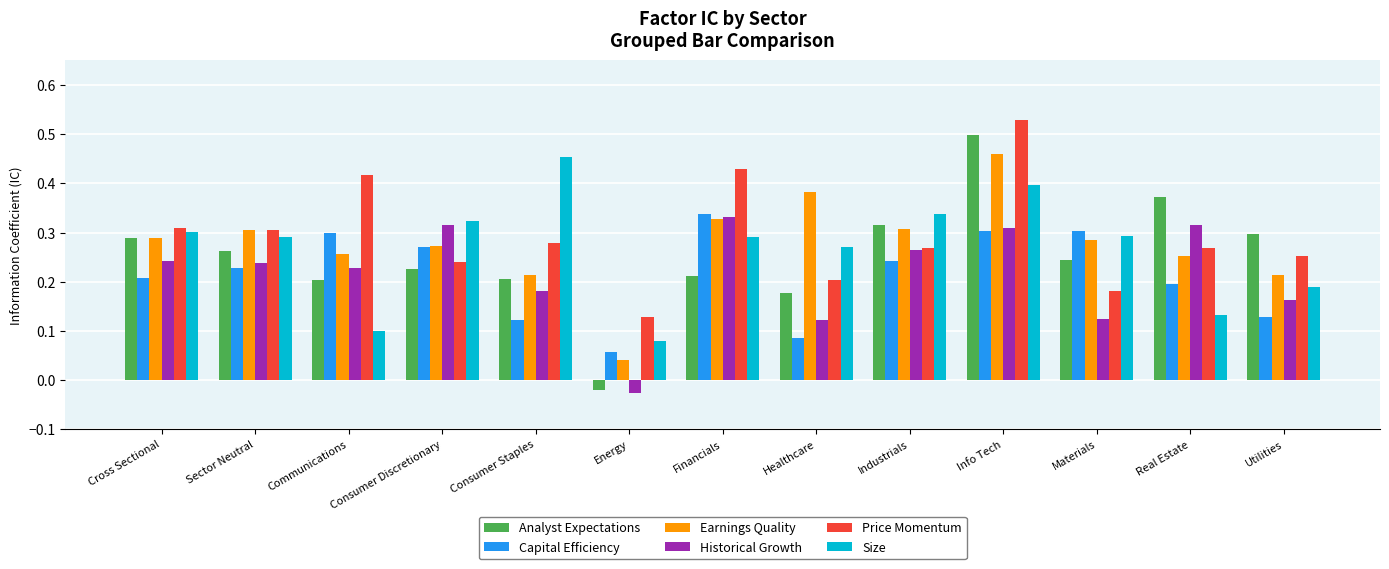

At which category does the chart reach its minimum across all series?

Energy